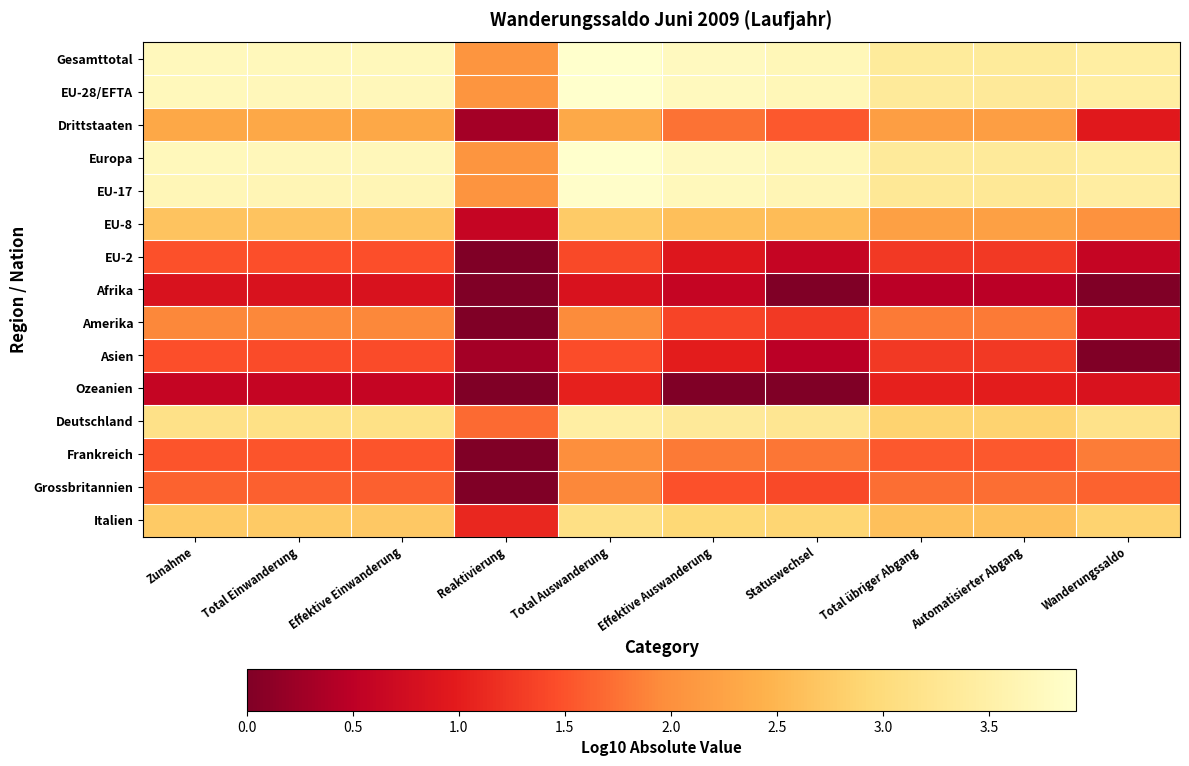

At which category is the sum across all series the highest?

Total Auswanderung